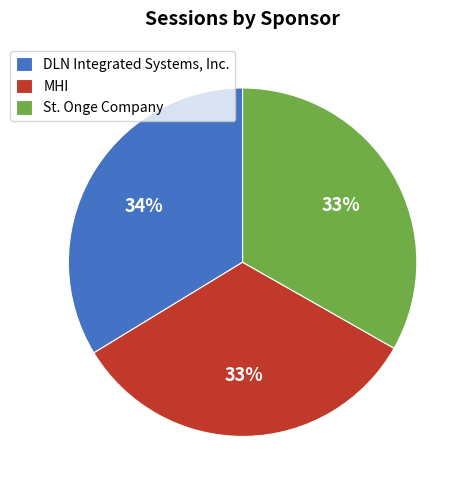

To the nearest percent, what portion does DLN Integrated Systems, Inc. represent?

34%